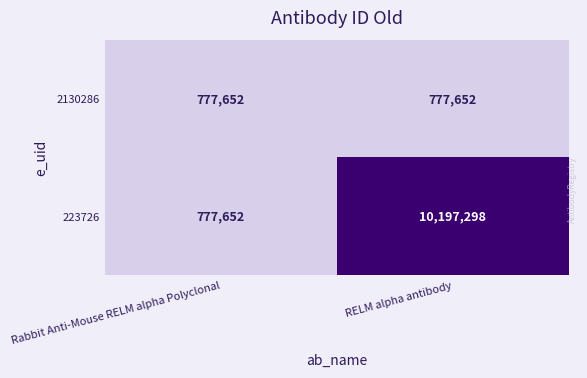

Reading left to right, transcribe all the data shown in this chart.

2130286: 777652	777652
223726: 777652	10197298